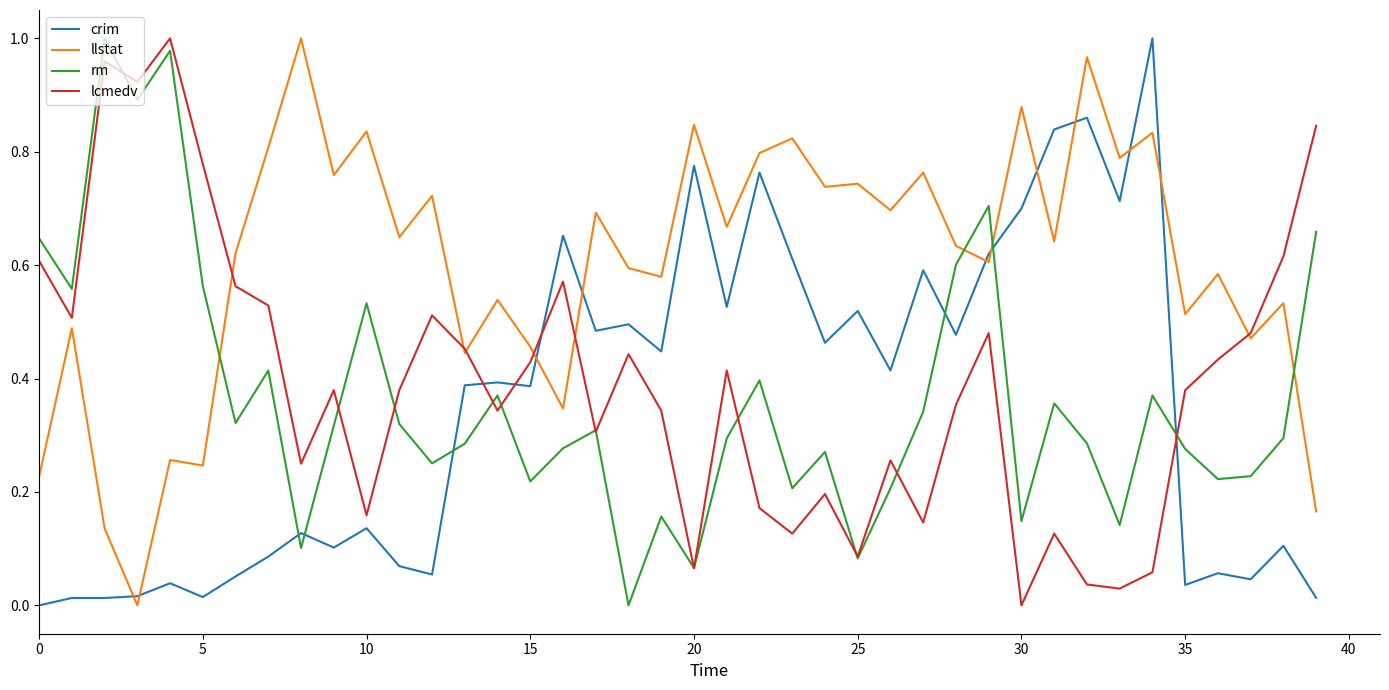

How many times do crim and lcmedv cross each other?

4